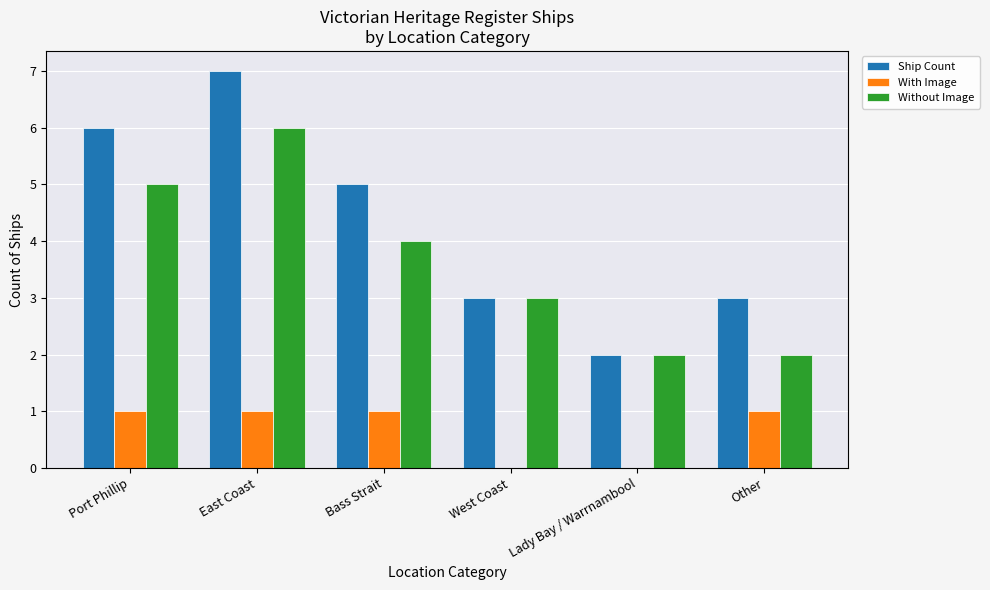

Reading right to left, what are all the values shown in this chart?

Ship Count: Other=3	Lady Bay / Warrnambool=2	West Coast=3	Bass Strait=5	East Coast=7	Port Phillip=6
With Image: Other=1	Lady Bay / Warrnambool=0	West Coast=0	Bass Strait=1	East Coast=1	Port Phillip=1
Without Image: Other=2	Lady Bay / Warrnambool=2	West Coast=3	Bass Strait=4	East Coast=6	Port Phillip=5